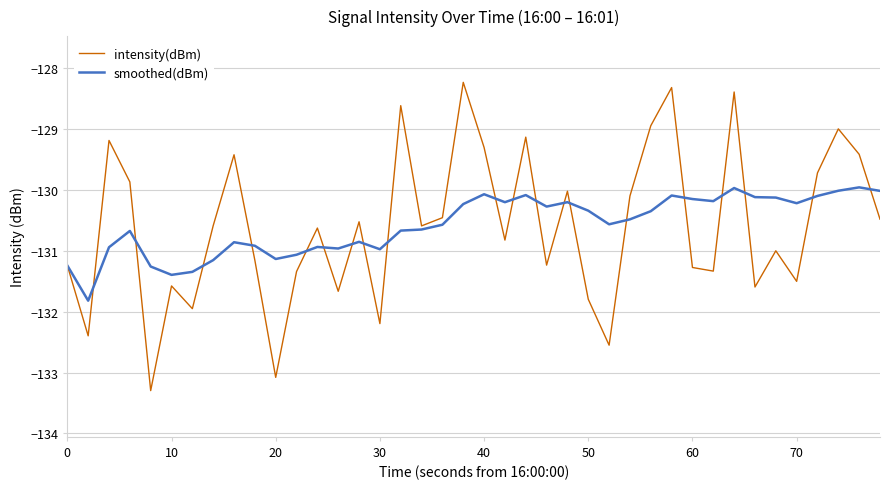

Which series has the widest spread of values?

intensity(dBm)